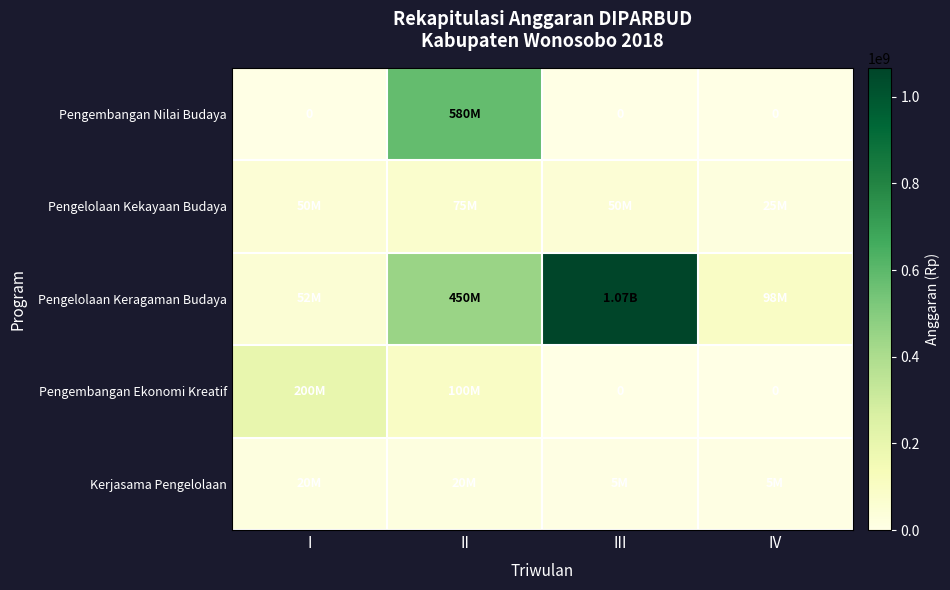

The Pengelolaan Kekayaan Budaya series shows 50000000 at I. True or false?

True